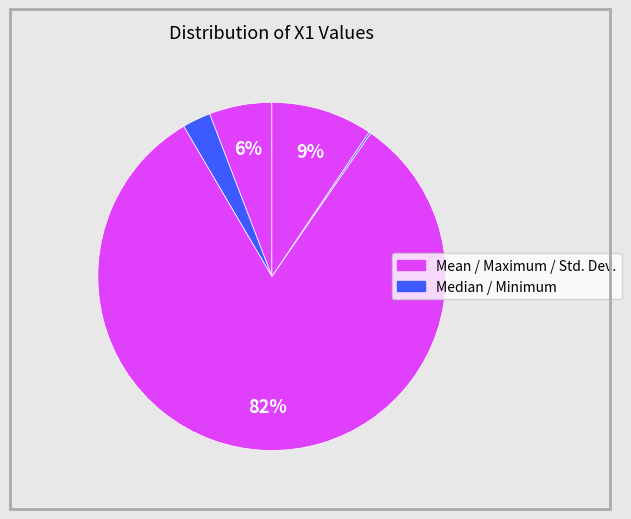

Which slice is the smallest?

Minimum